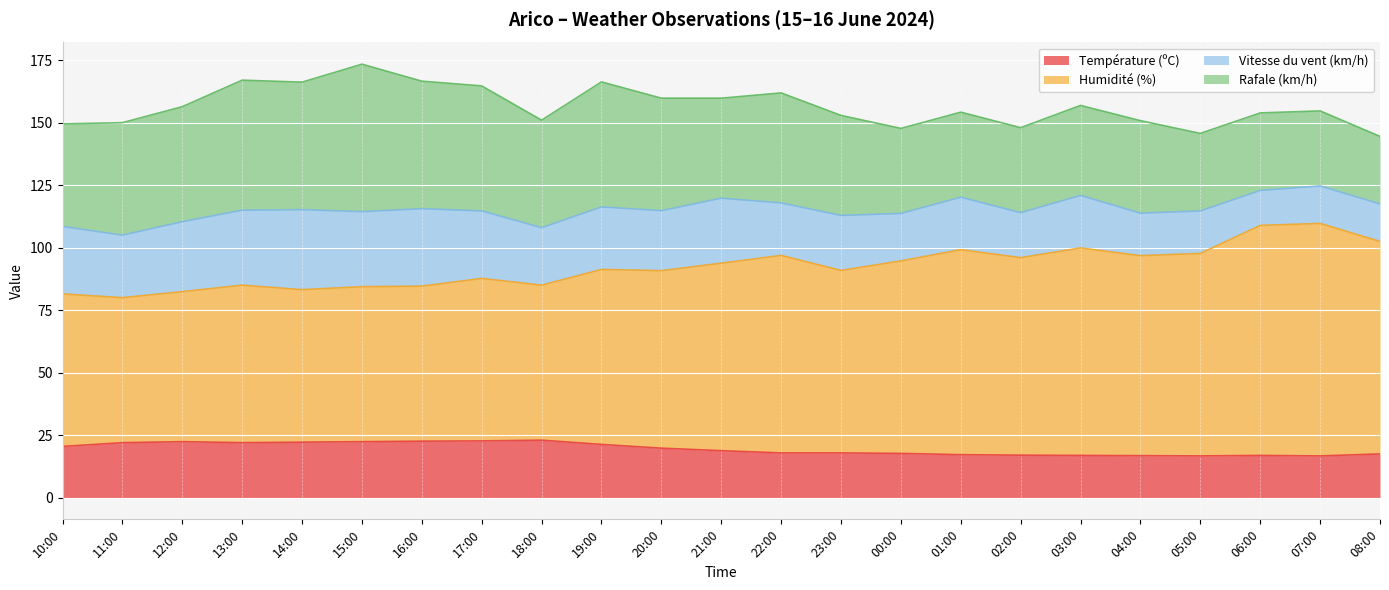

What is the total value across all series at 14:00?

166.2